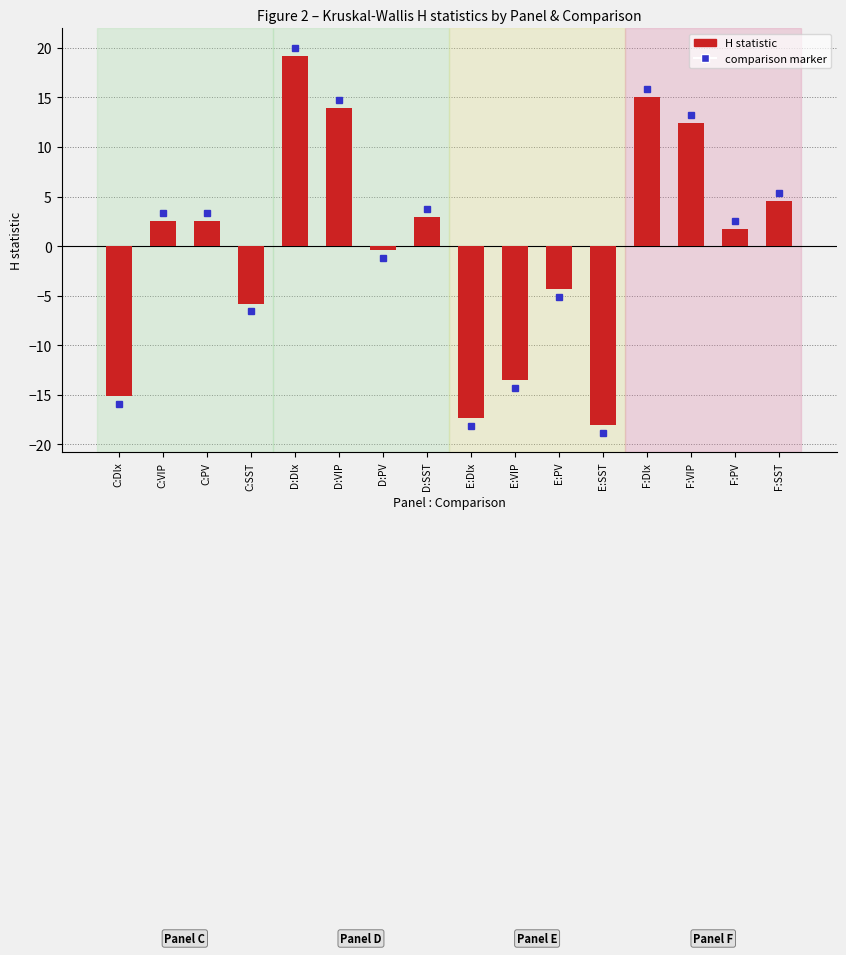

How many distinct data groups are displayed?

1